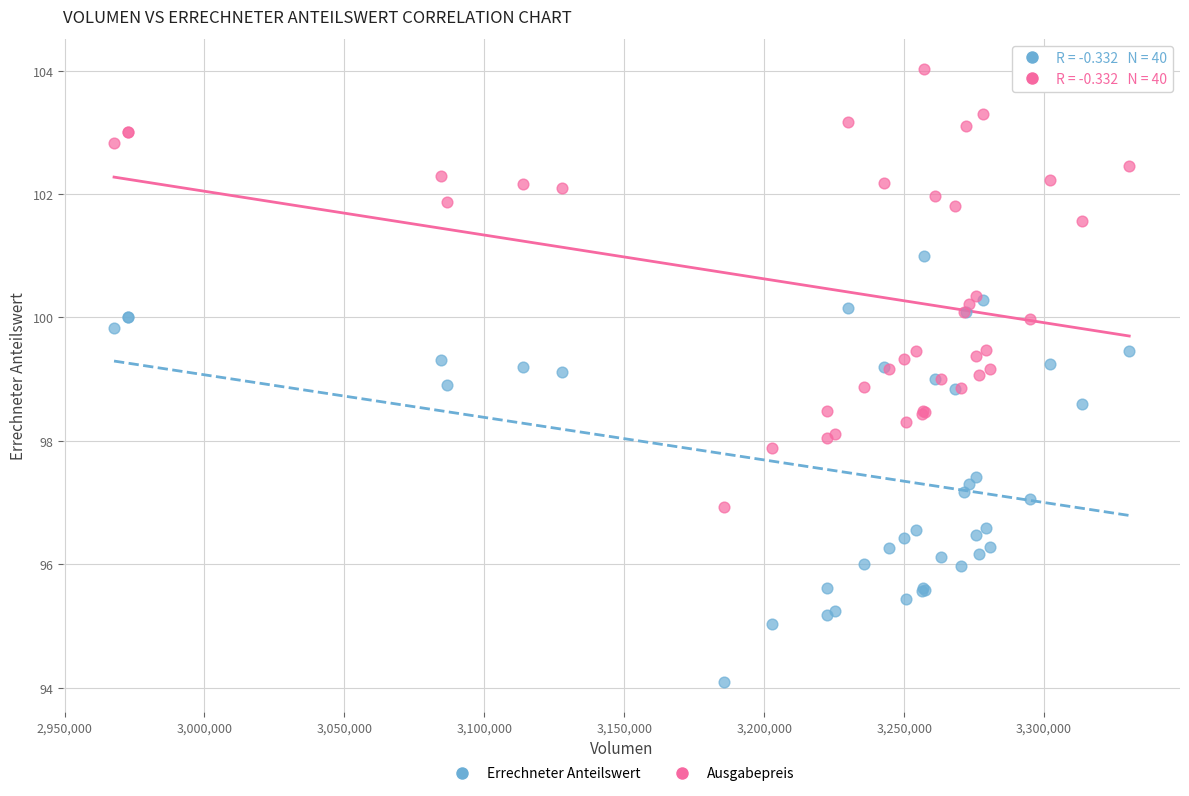

Which series reaches the minimum Y coordinate?

Errechneter Anteilswert